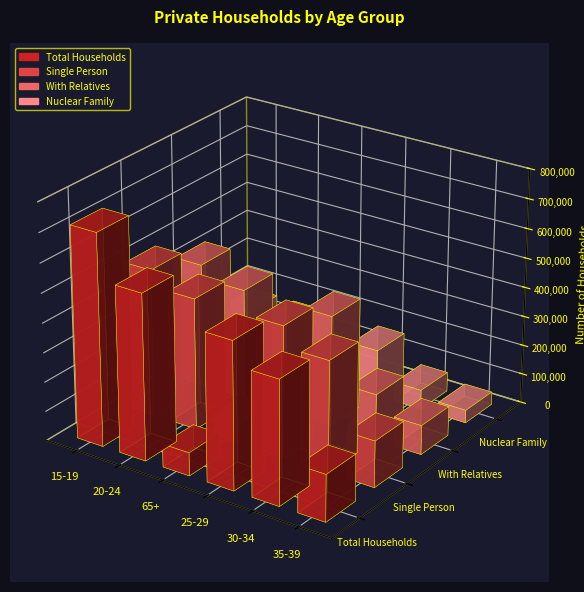

At which label does Nuclear Family first exceed 157549?

15-19